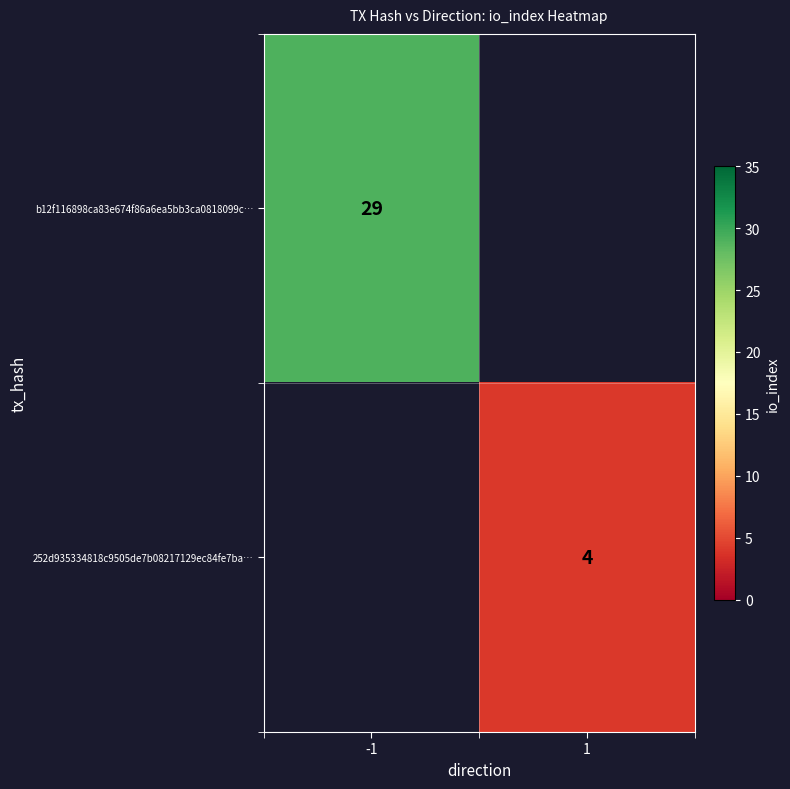

Is it true that 252d935334818c9505de7b08217129ec84fe7ba… equals 5 at 1?

False